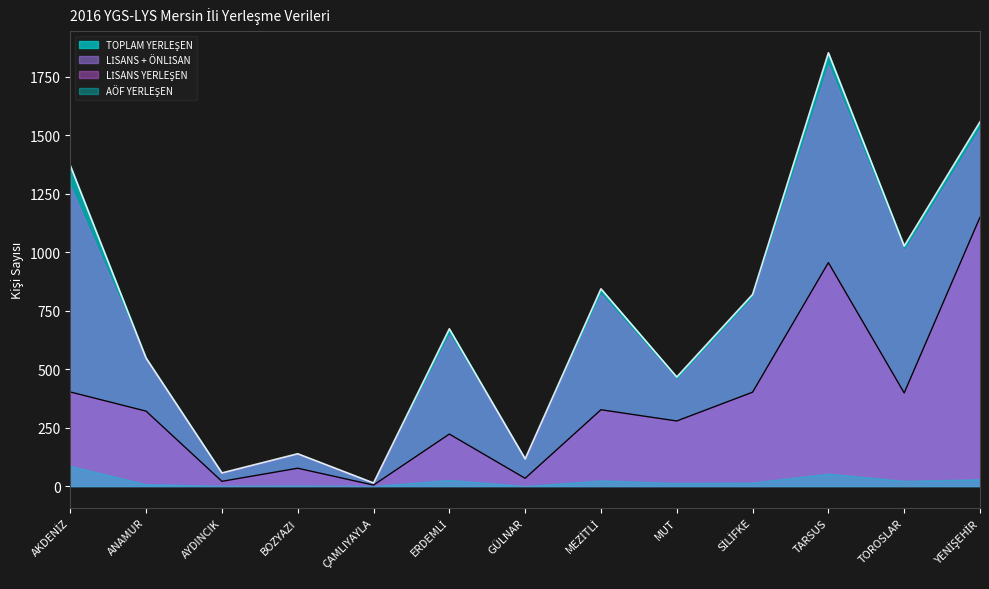

How many categories are shown in the chart?

13